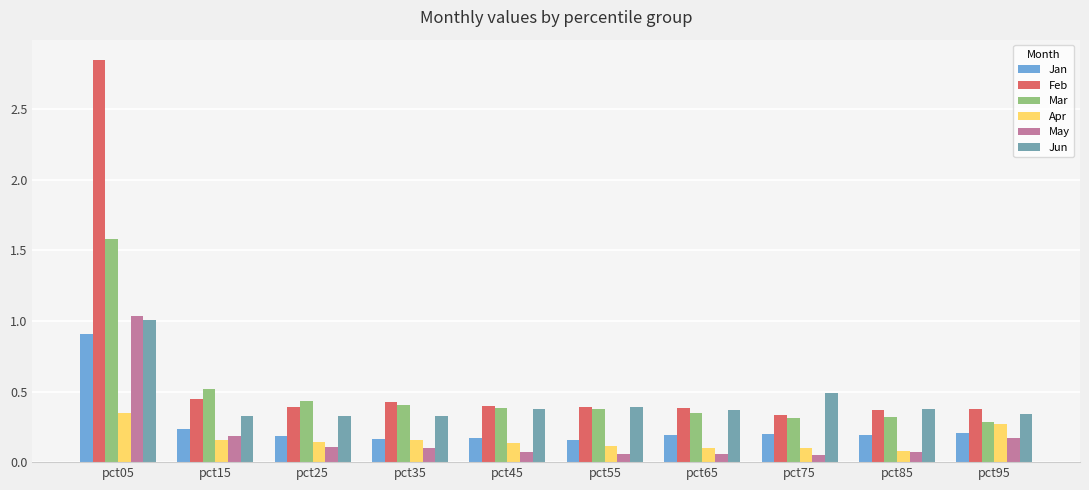

Is it true that Mar equals 0.3 at pct95?

True